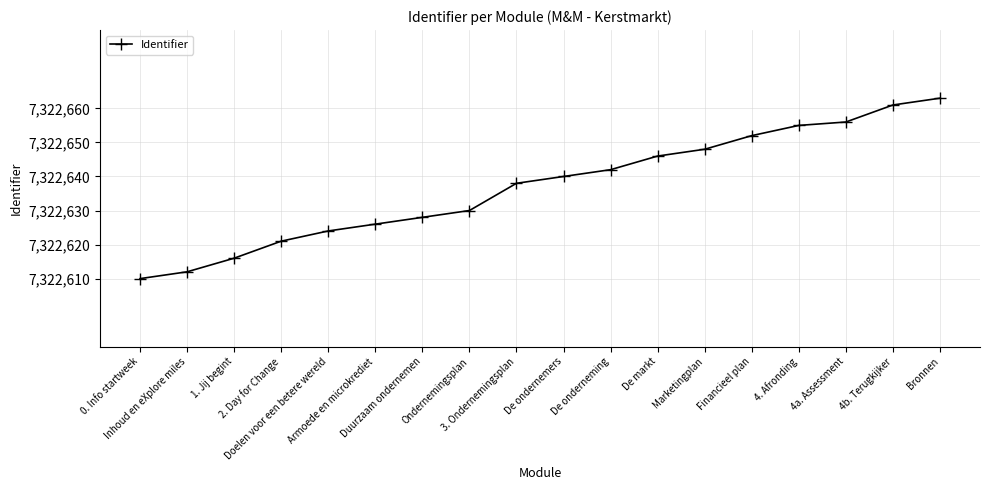

What is the greatest value displayed?

7322663